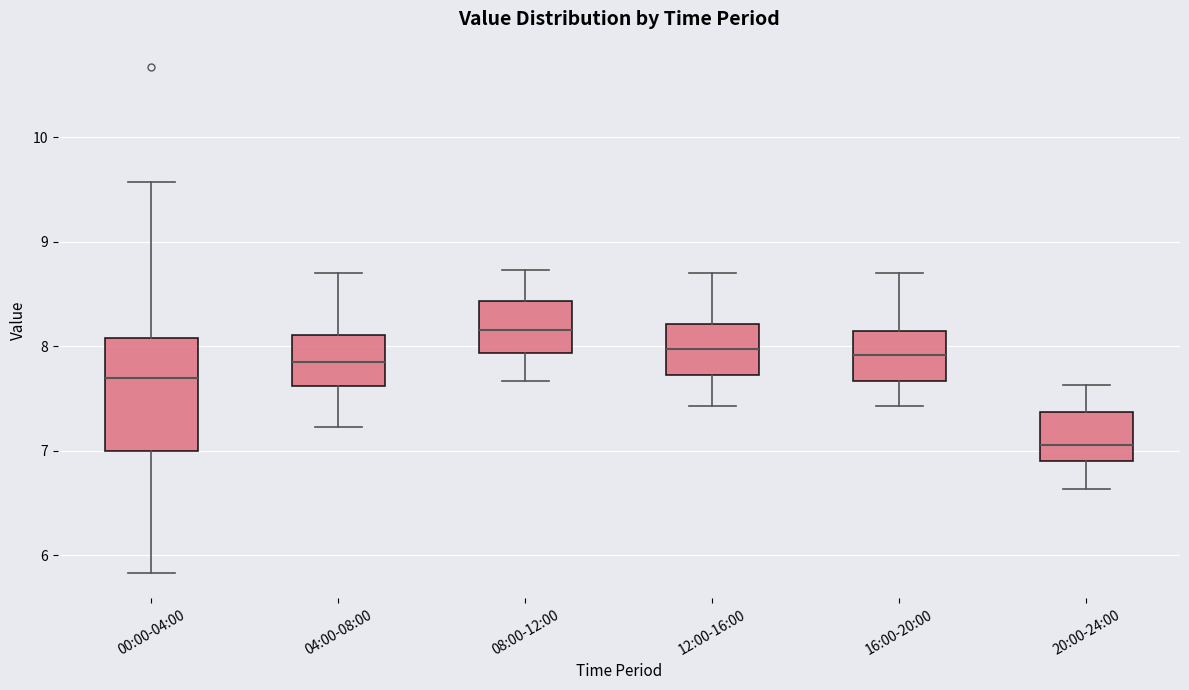

Reading left to right, read every box against the y-axis: the position of its median line, the range the box covers, and the ends of its whiskers. The values are not printed on the chart, so give them approximately, as read against the axis.

00:00-04:00: median 7.7, box 7.0 to 8.1, whiskers 5.8 to 9.6
04:00-08:00: median 7.9, box 7.6 to 8.1, whiskers 7.2 to 8.7
08:00-12:00: median 8.2, box 7.9 to 8.4, whiskers 7.7 to 8.7
12:00-16:00: median 8.0, box 7.7 to 8.2, whiskers 7.4 to 8.7
16:00-20:00: median 7.9, box 7.7 to 8.1, whiskers 7.4 to 8.7
20:00-24:00: median 7.1, box 6.9 to 7.4, whiskers 6.6 to 7.6